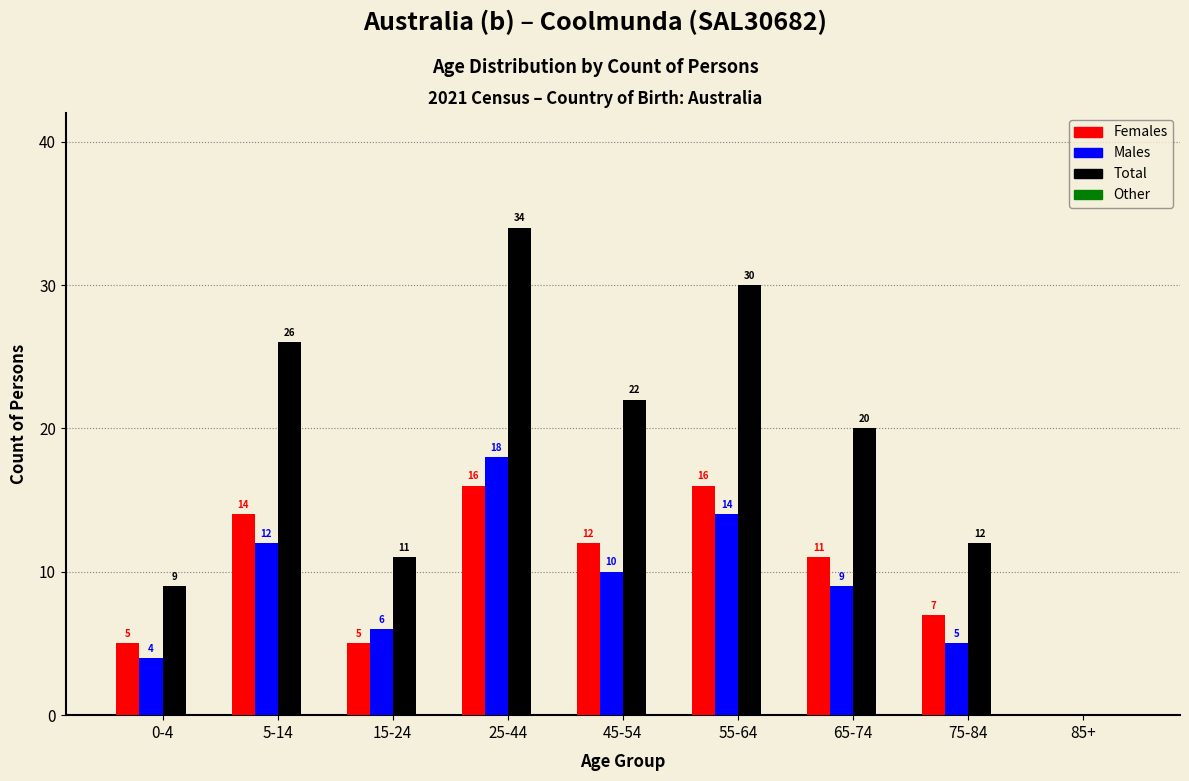

Reading left to right, extract all data points from this chart.

Females: 0-4=5	5-14=14	15-24=5	25-44=16	45-54=12	55-64=16	65-74=11	75-84=7	85+=0
Males: 0-4=4	5-14=12	15-24=6	25-44=18	45-54=10	55-64=14	65-74=9	75-84=5	85+=0
Total: 0-4=9	5-14=26	15-24=11	25-44=34	45-54=22	55-64=30	65-74=20	75-84=12	85+=0